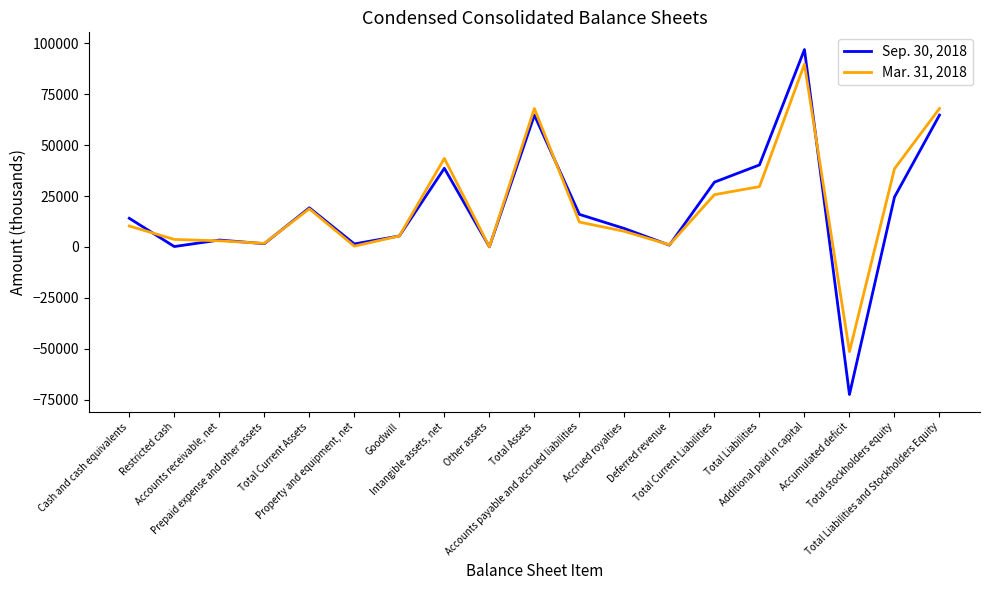

What is the difference between the maximum and minimum values in the Sep. 30, 2018 series?

169491